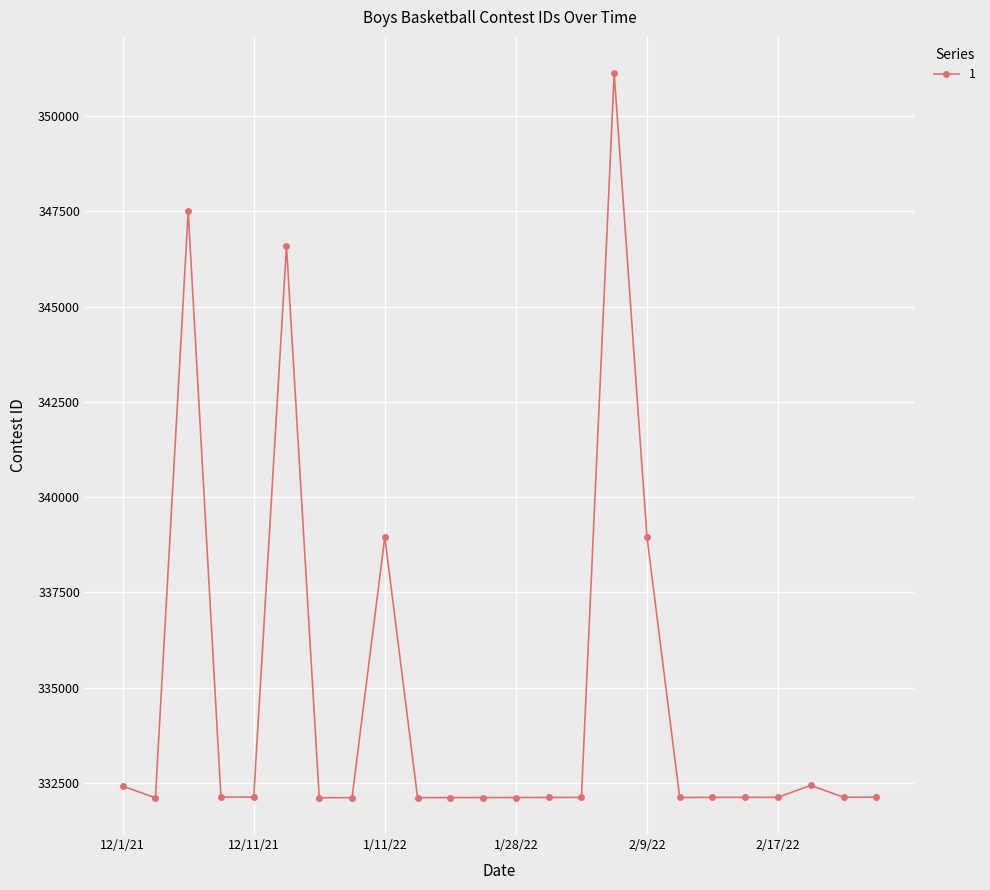

What is the greatest value displayed?

351123